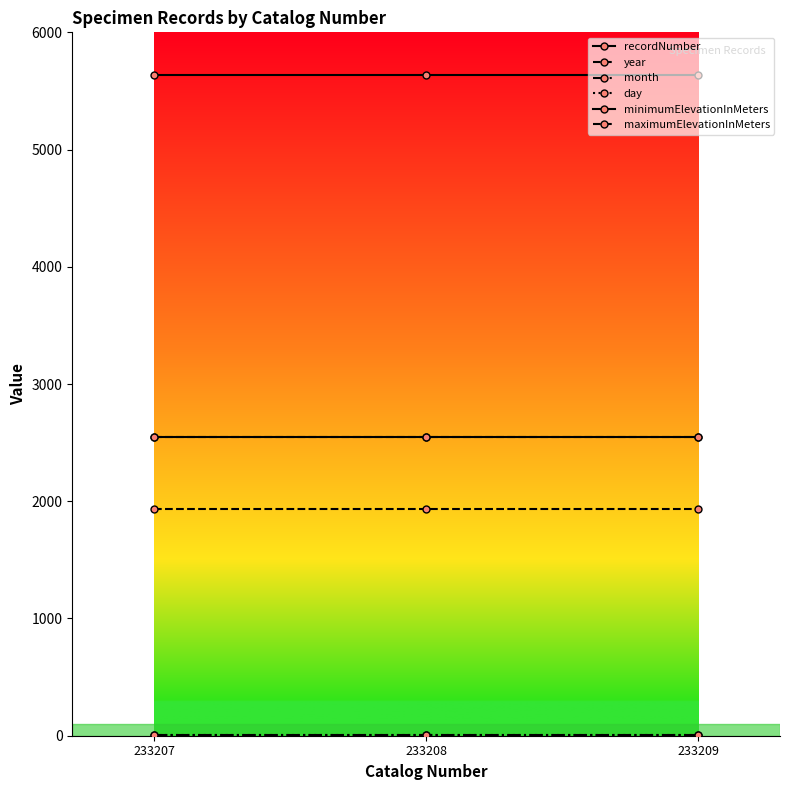

Which series has the largest range (max minus min)?

recordNumber